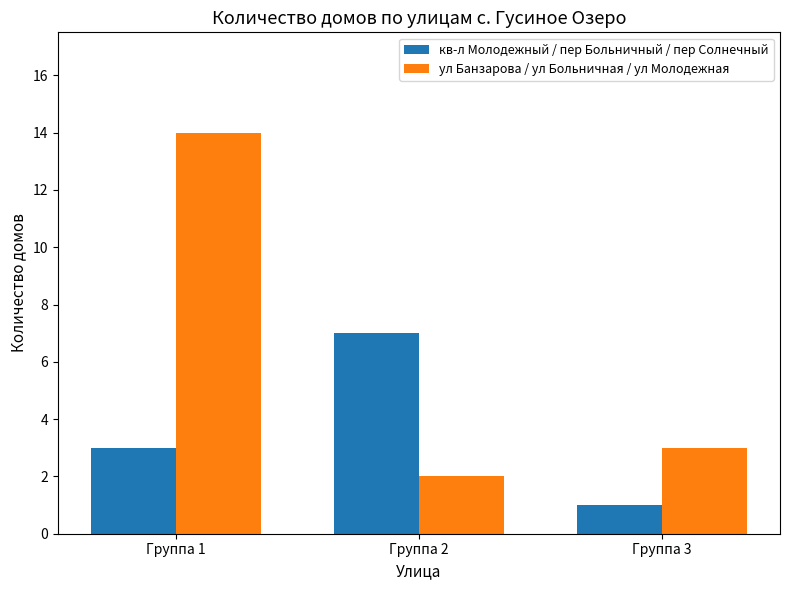

Which series has the widest spread of values?

ул Банзарова / ул Больничная / ул Молодежная